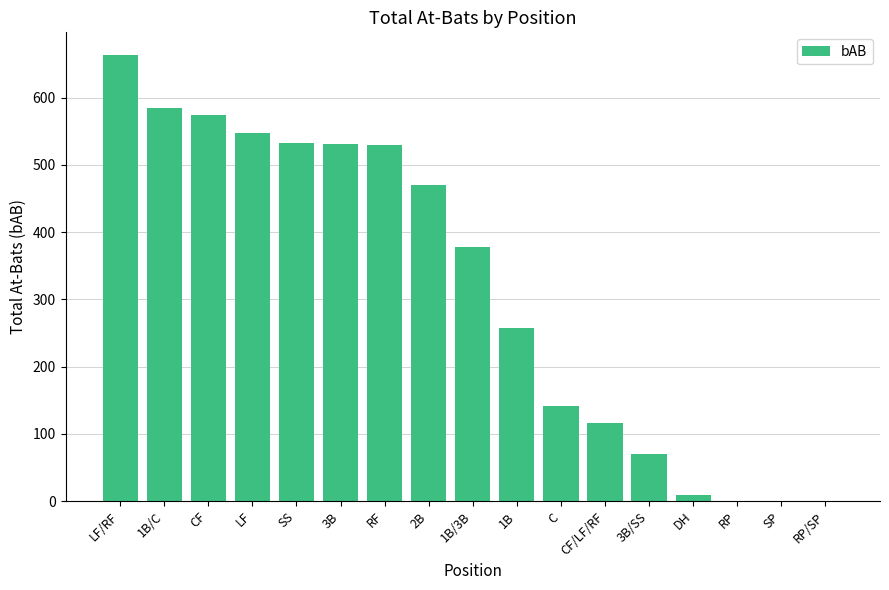

At which label does the data first exceed 378?

LF/RF